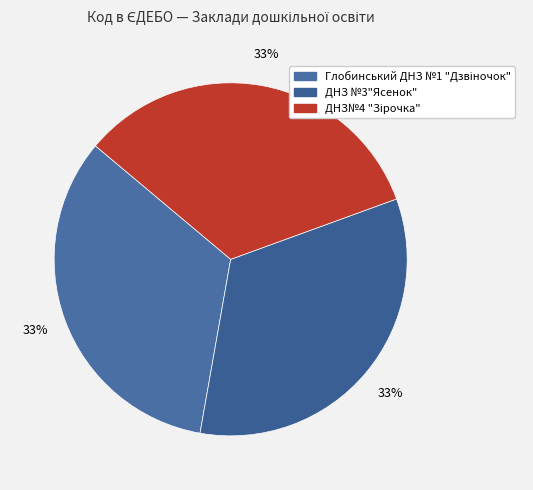

Is the sum of ДНЗ №3"Ясенок" and Глобинський ДНЗ №1 "Дзвіночок" greater than half?

Yes